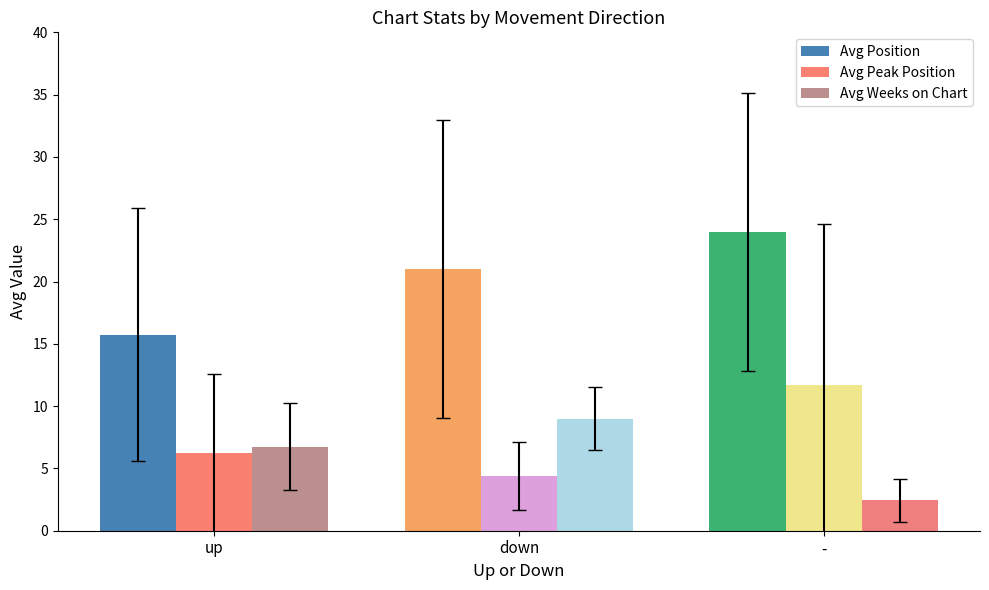

What is the label of the 1st bar from the right?

-